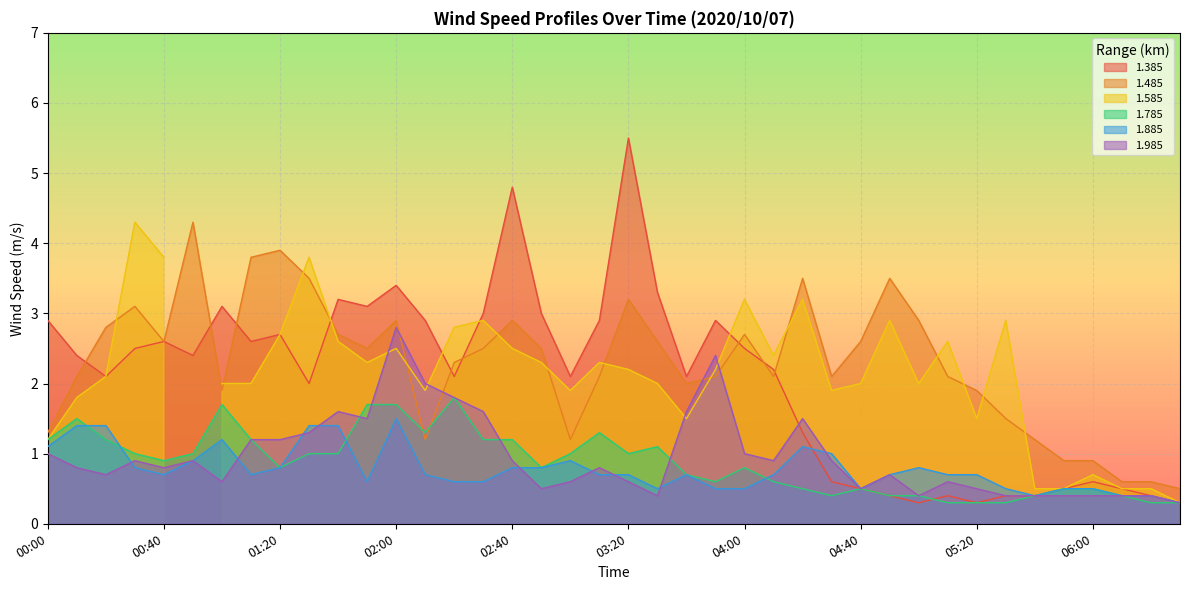

What position from the right is 05:00?

10